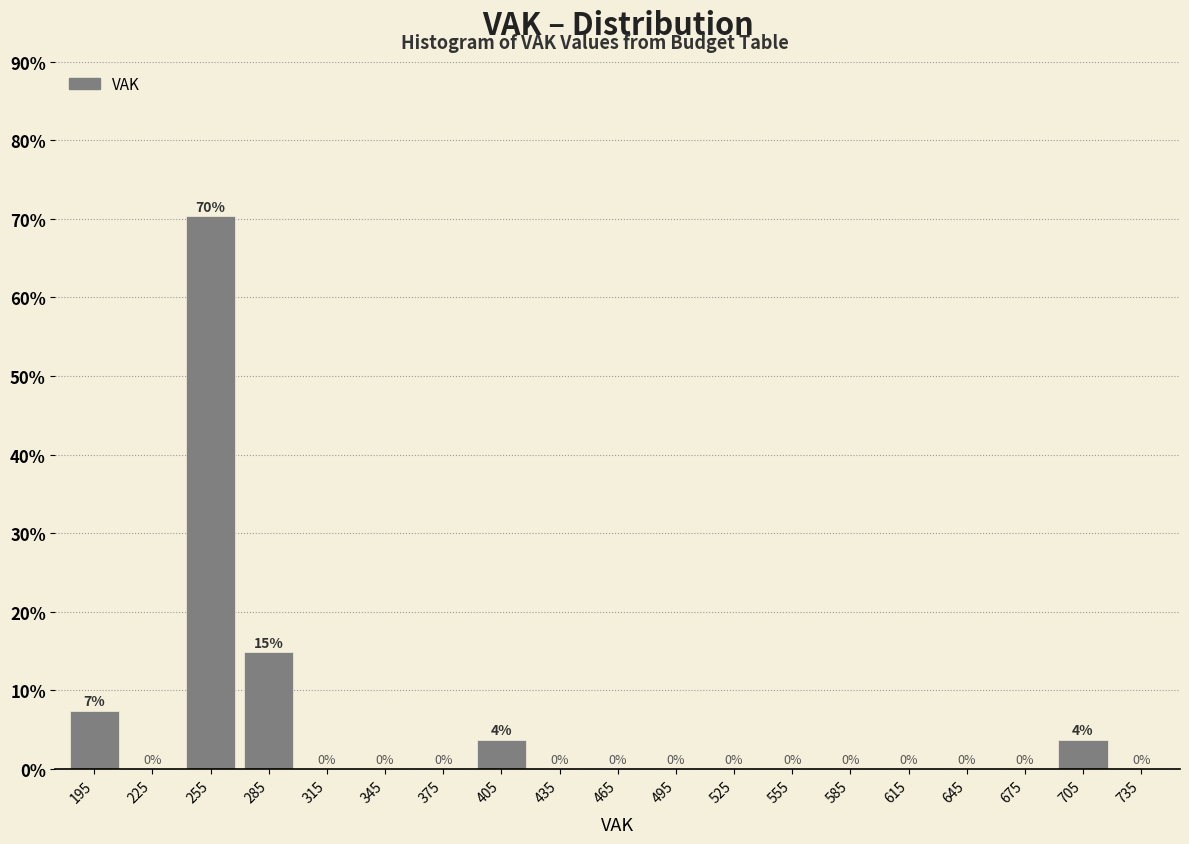

Which range on the x-axis has the tallest bar?

240 to 270